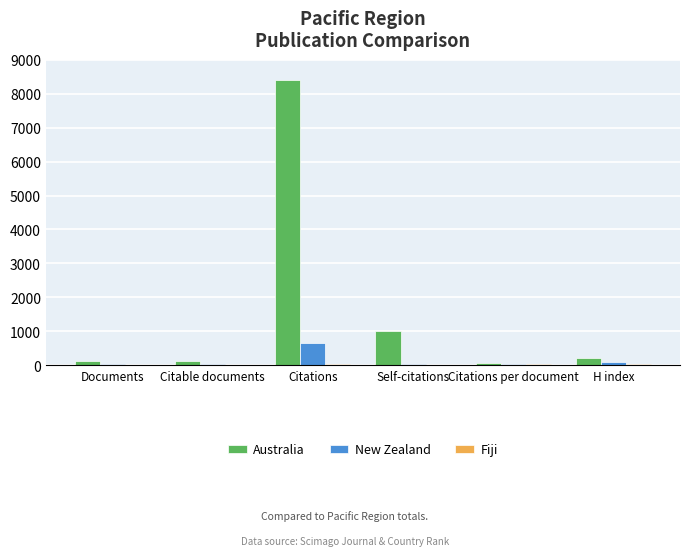

The value of Australia at Self-citations is 1476.7. True or false?

False